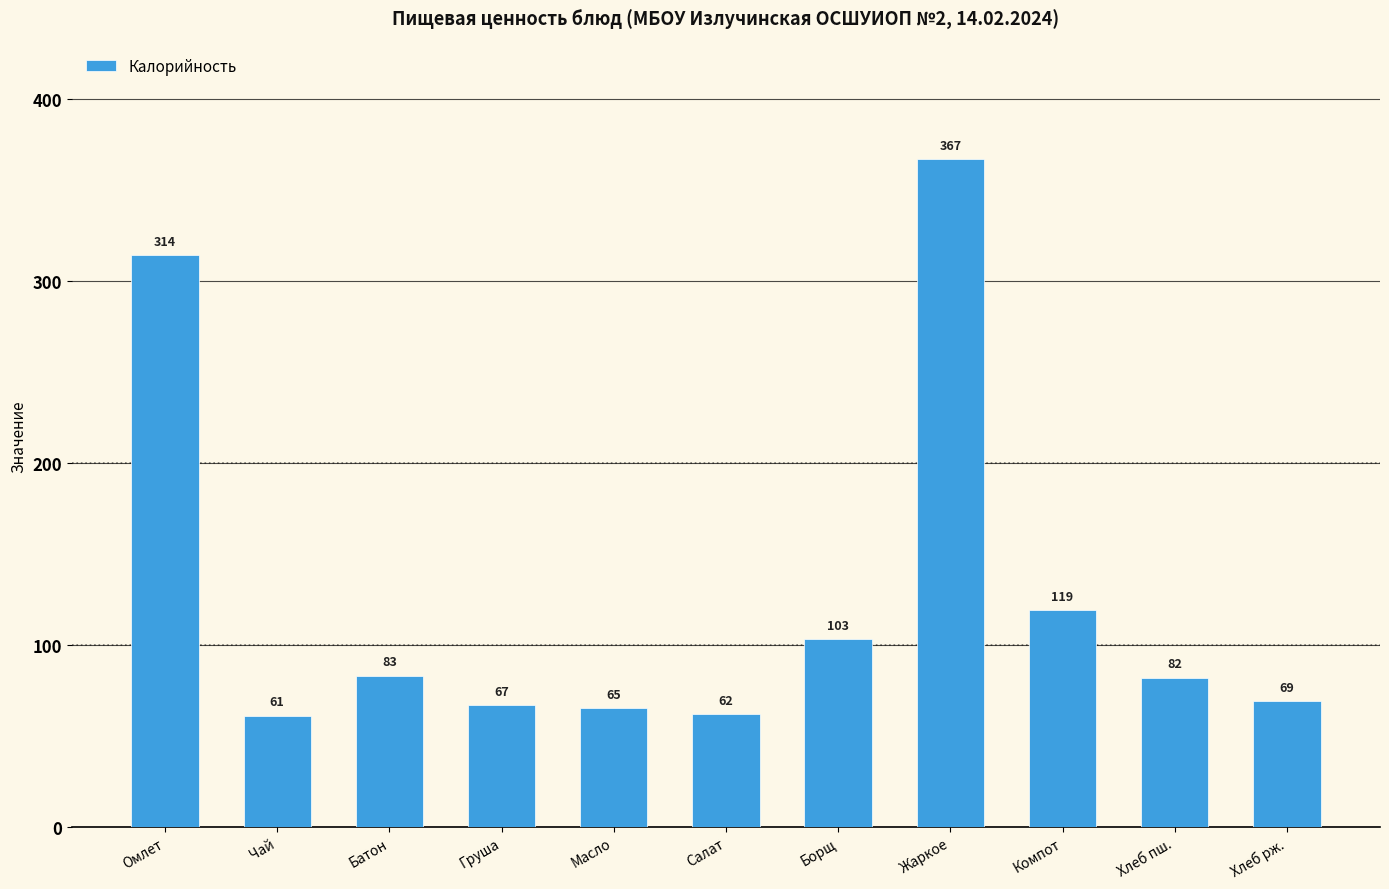

What value does the data have at Батон, to the nearest 5?

85